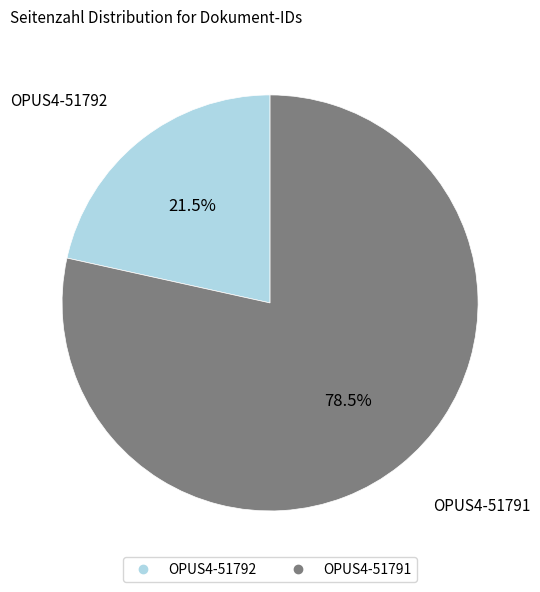

Between OPUS4-51791 and OPUS4-51792, which is larger?

OPUS4-51791